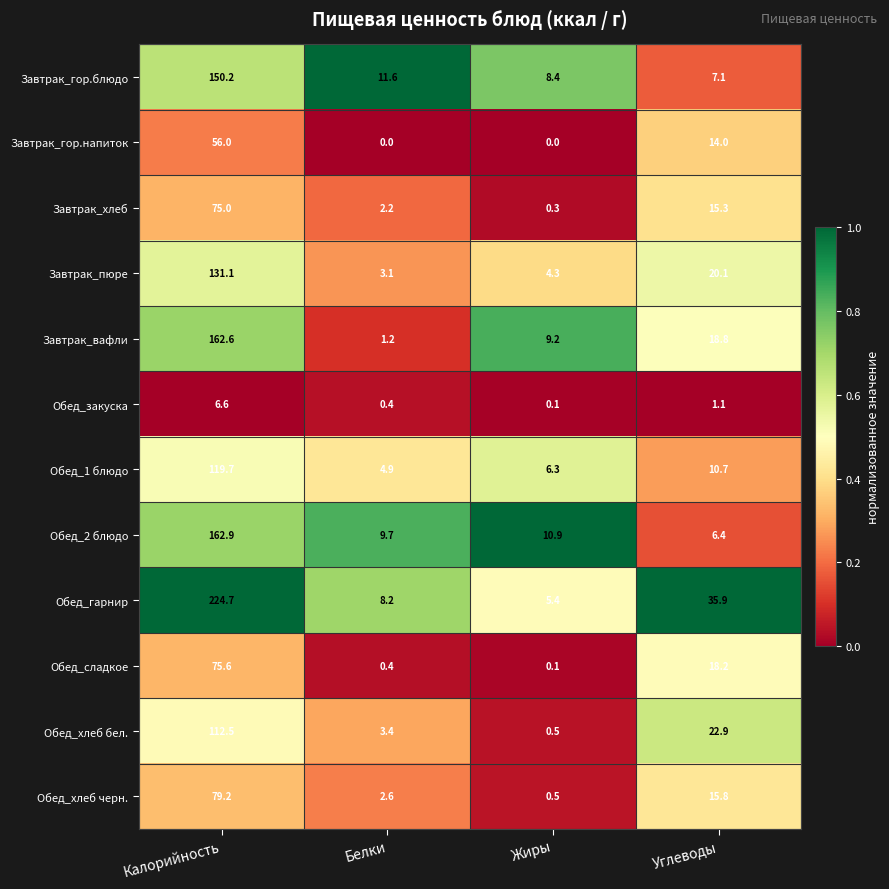

What is the difference between the highest and lowest values at Жиры?

10.9